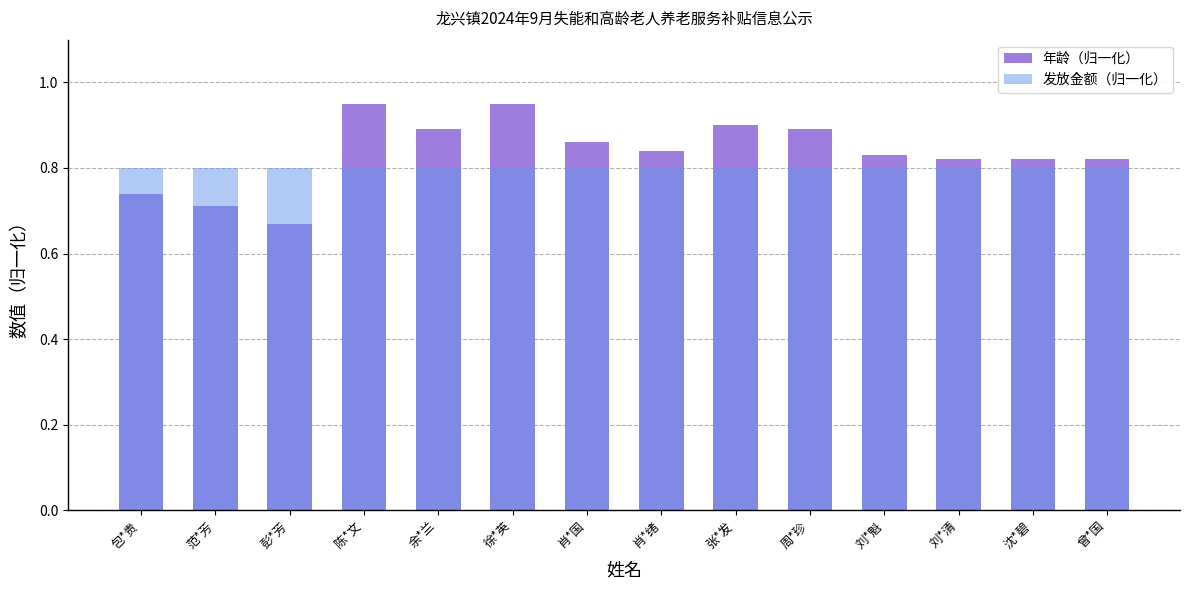

The 发放金额（归一化） series shows 0.4 at 刘*清. True or false?

False